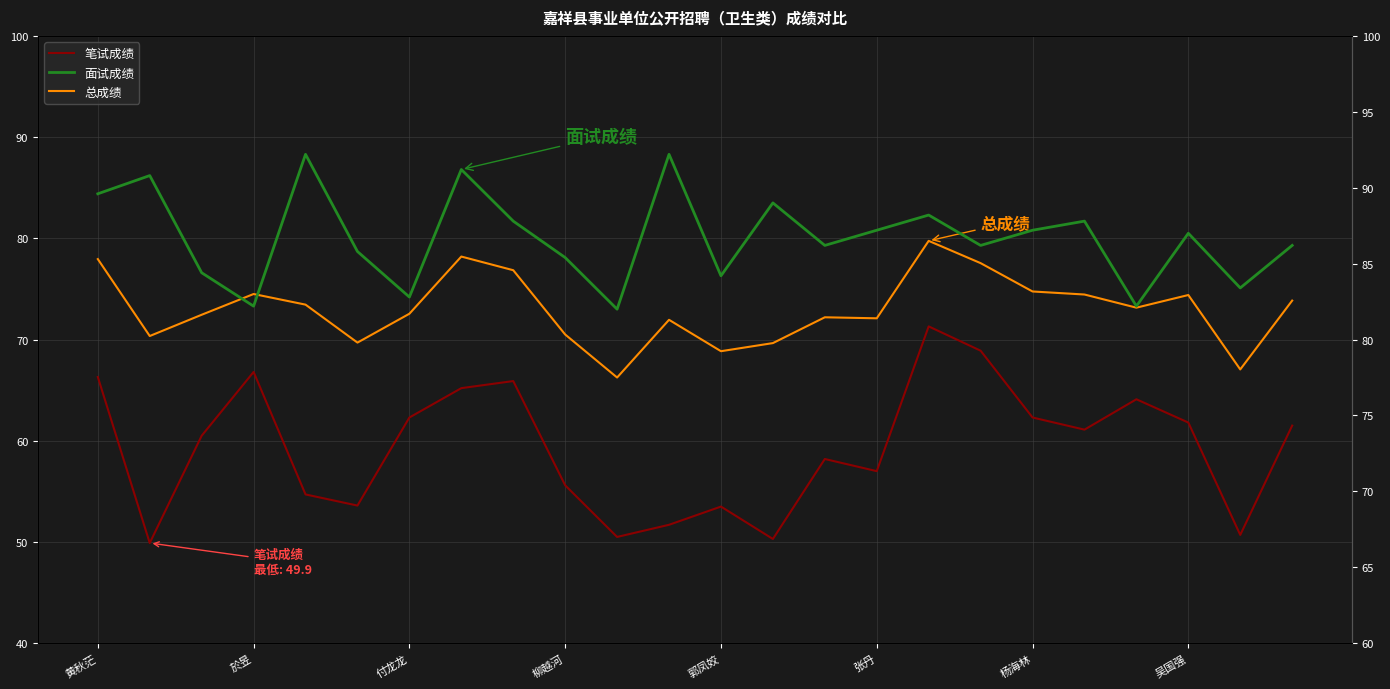

Does the chart have visible grid lines?

Yes